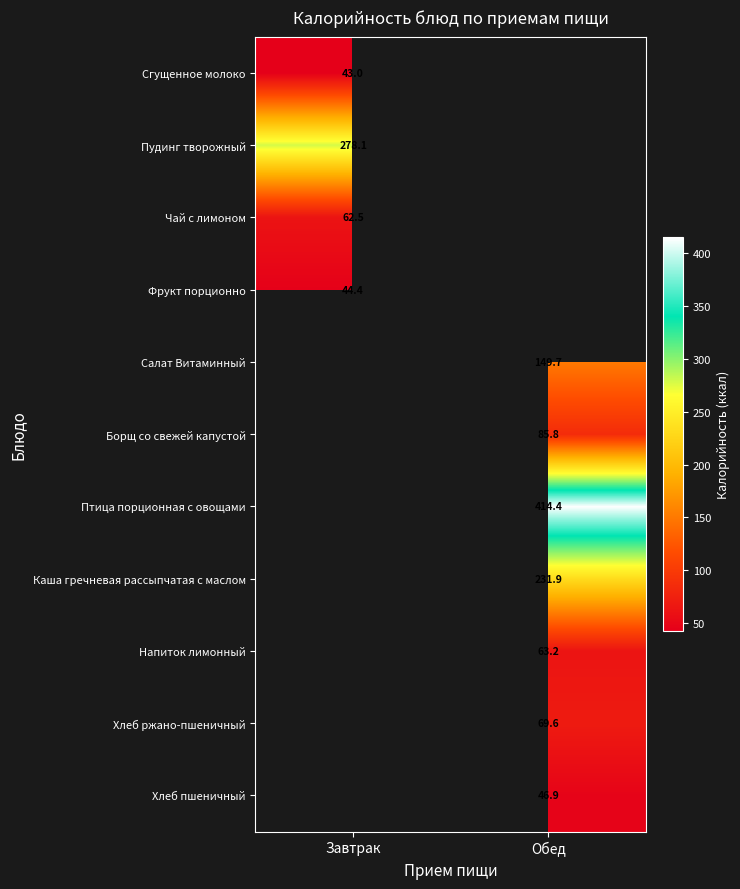

What is the smallest value displayed?

43.0